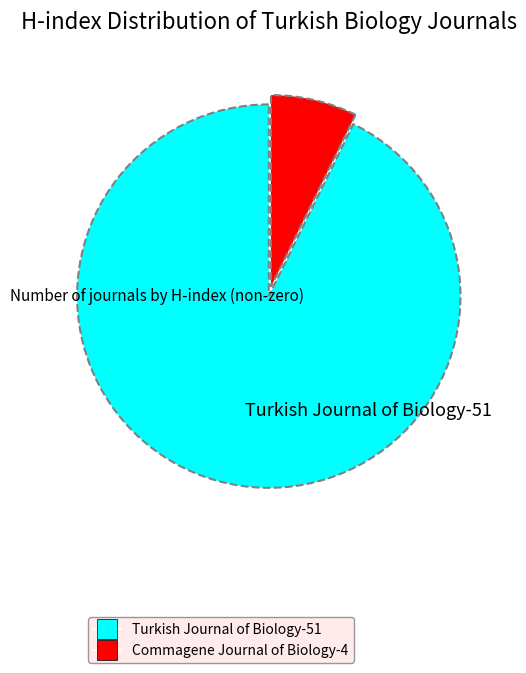

Which slice is the largest?

Turkish Journal of Biology